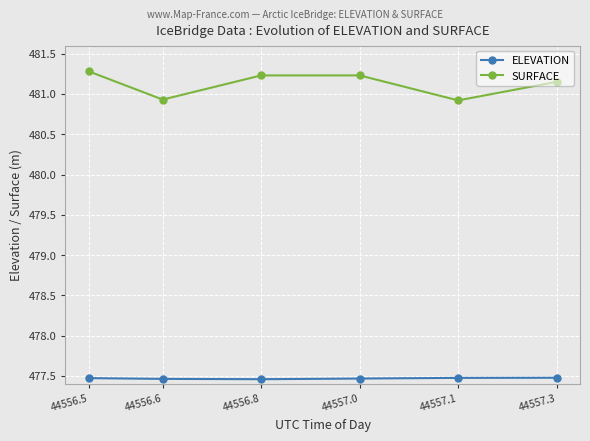

Read the SURFACE value at 44557.1.

480.9